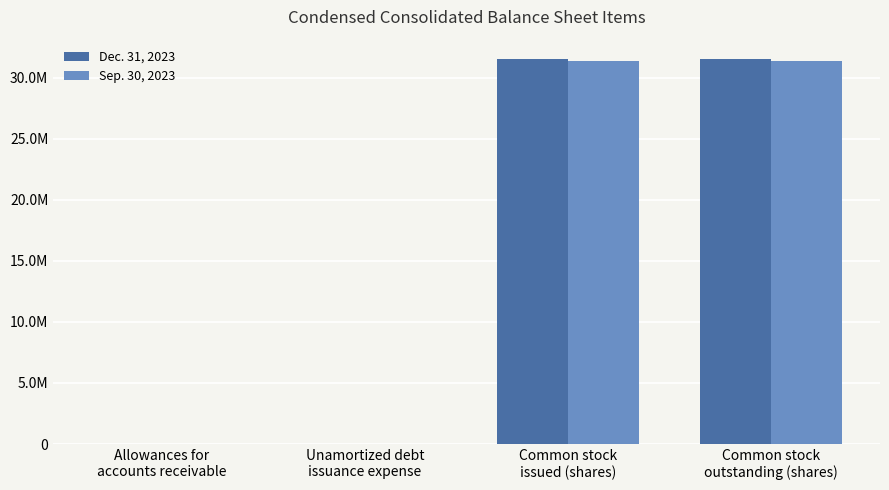

What are all the series names shown in the legend?

Dec. 31, 2023, Sep. 30, 2023